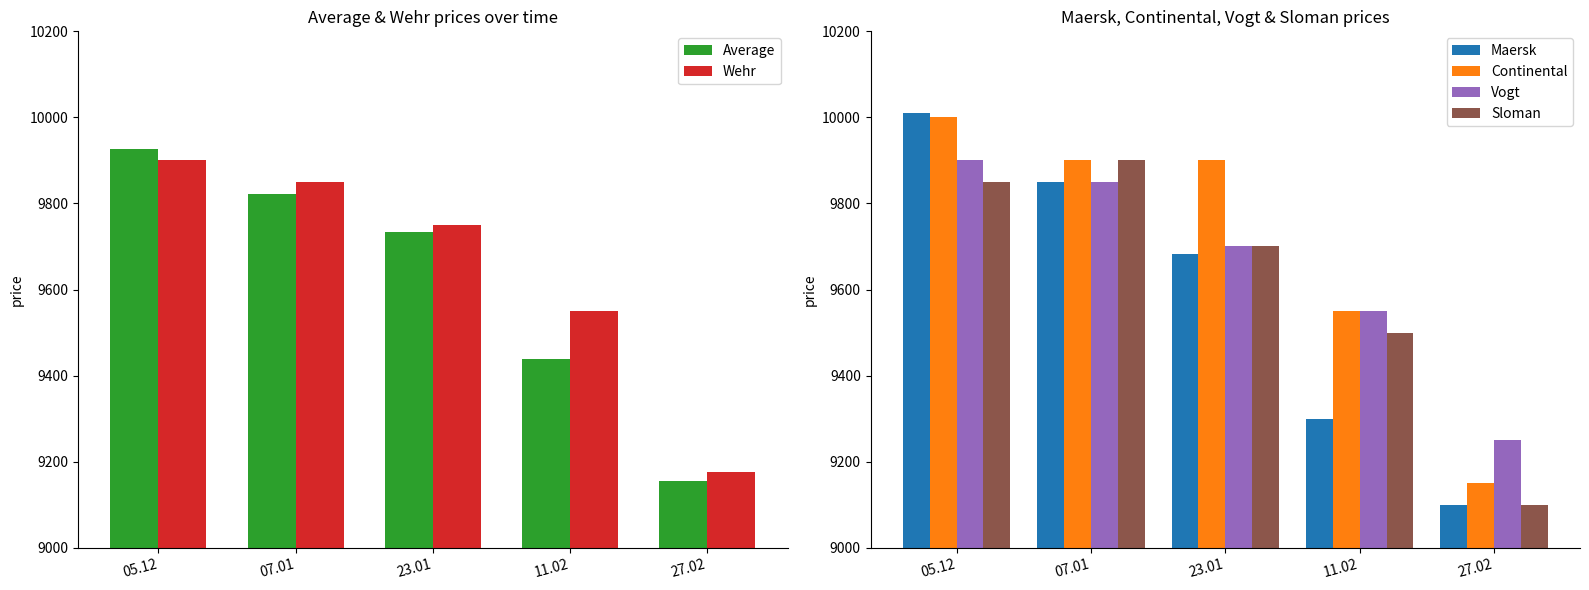

The Maersk series shows 12836 at 23.01. True or false?

False